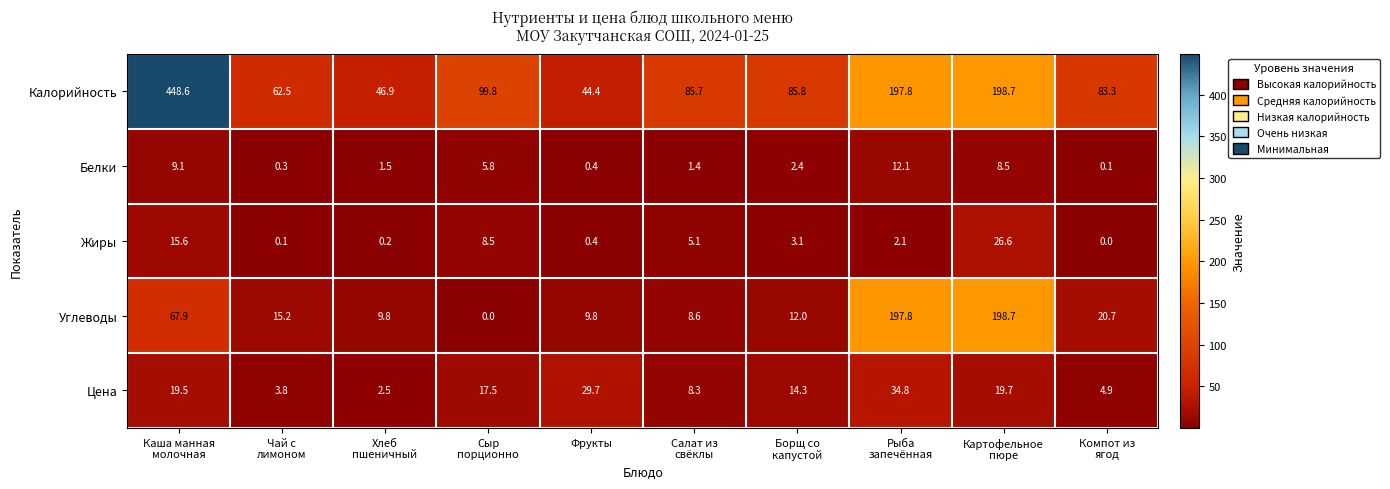

Which series has the widest spread of values?

Калорийность